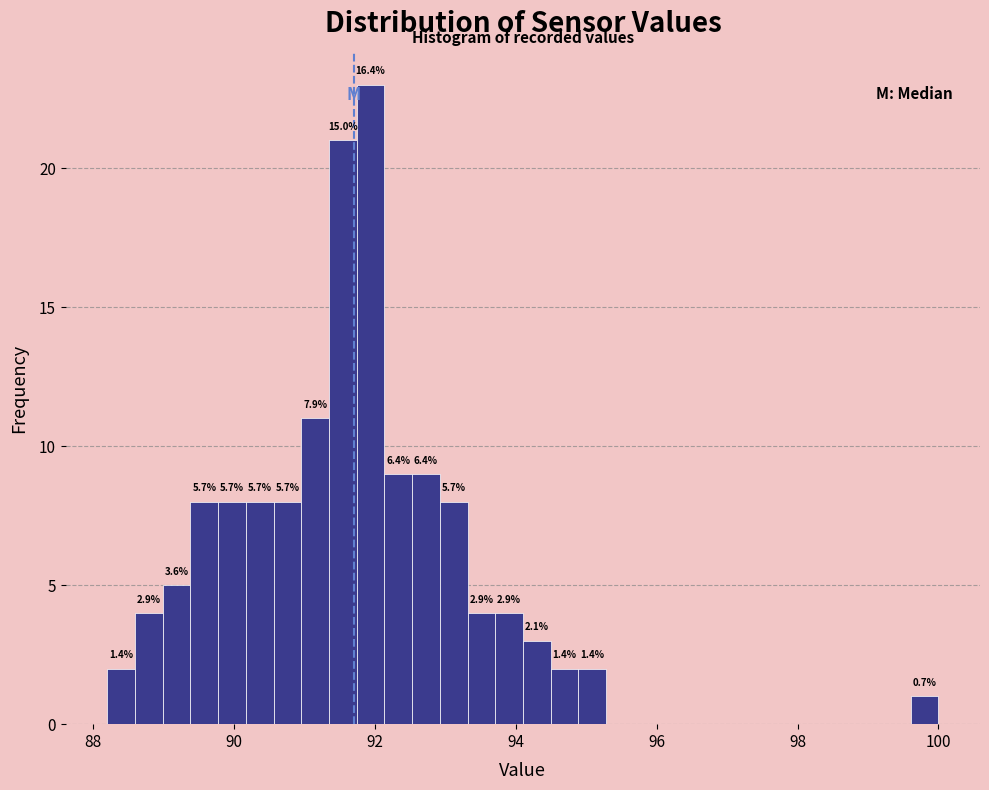

Read against the x-axis, roughly where is the centre of the tallest bar?

92.0